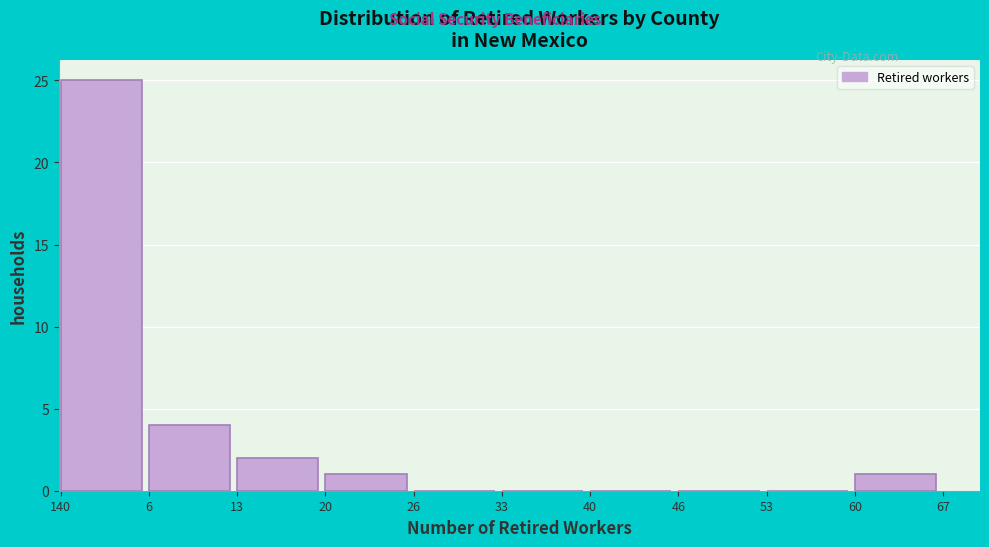

Reading right to left, extract all data points from this chart.

60=1	53=0	46=0	40=0	33=0	26=0	20=1	13=2	6=4	140=25